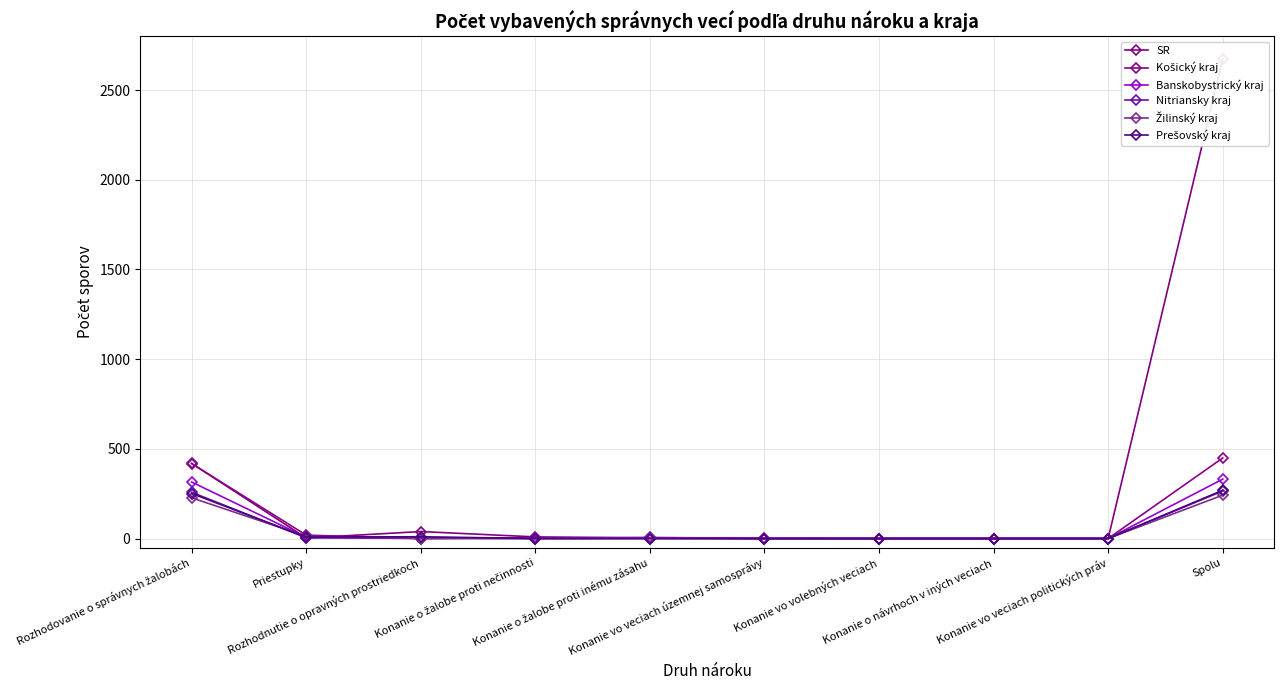

Reading right to left, what are all the values shown in this chart?

SR: 2673	0	0	0	0	2	9	39	3	419
Košický kraj: 449	0	0	0	1	6	4	1	19	418
Banskobystrický kraj: 331	0	0	0	0	4	5	0	7	315
Nitriansky kraj: 265	0	0	0	0	0	0	3	4	258
Žilinský kraj: 242	0	0	0	0	2	0	0	13	227
Prešovský kraj: 269	0	0	0	0	0	0	10	8	251